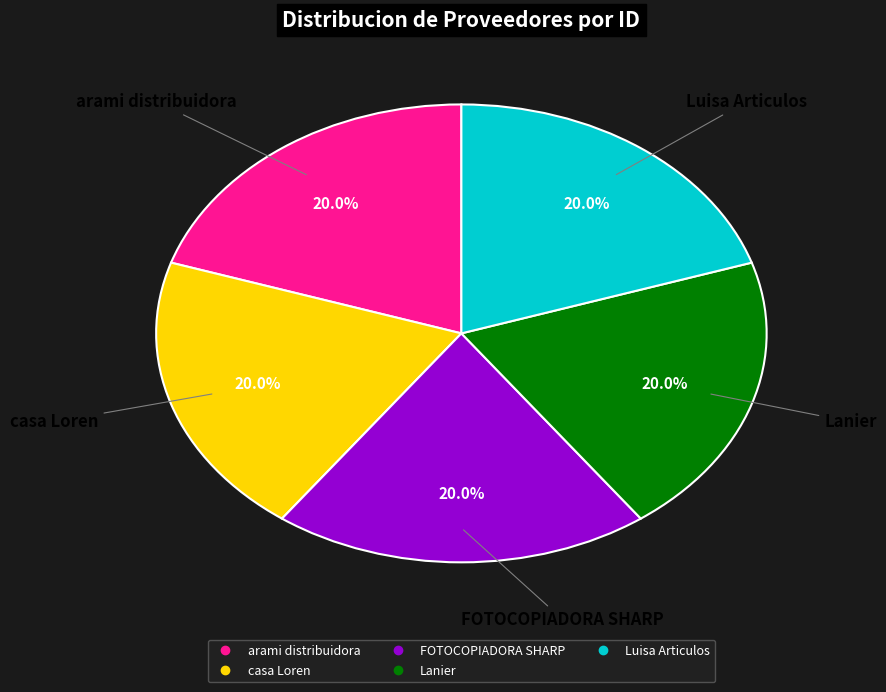

How many segments does this pie chart have?

5